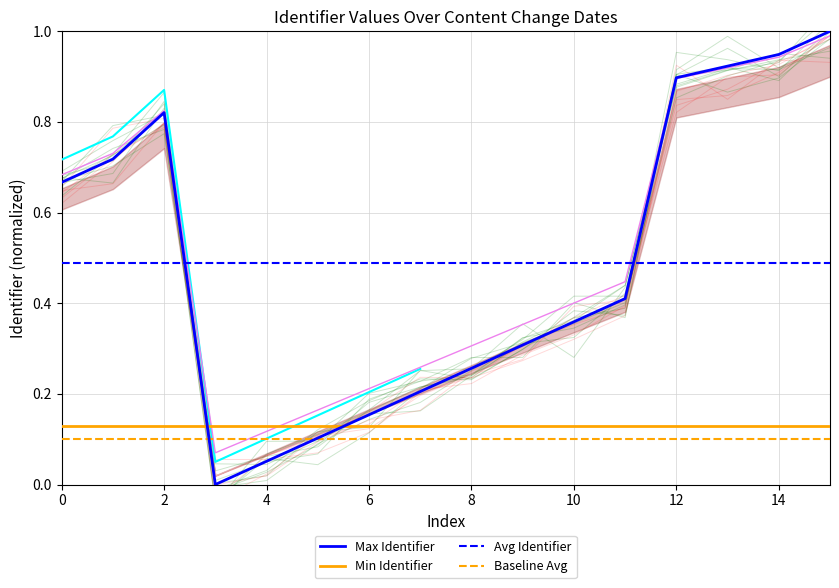

True or false: Avg Identifier and Min Identifier cross at least once.

False